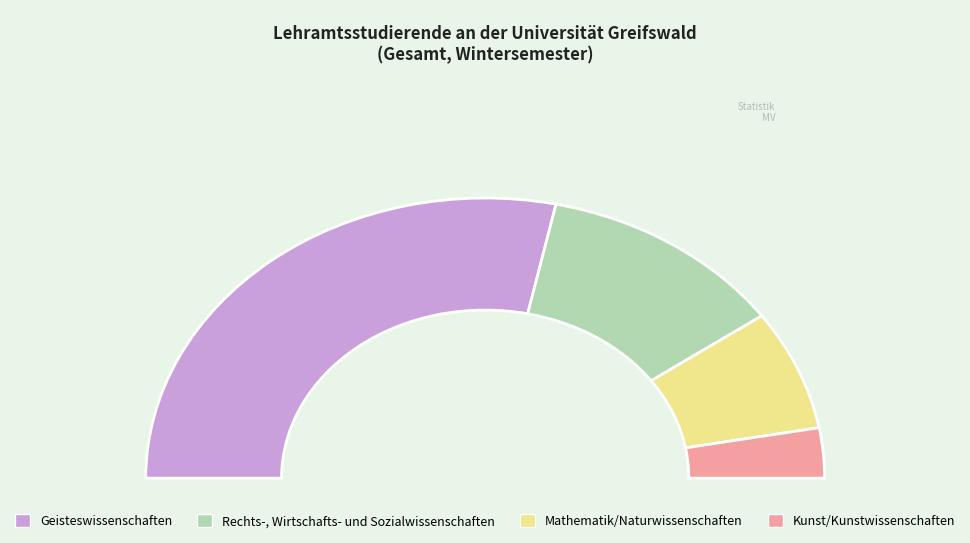

Combined, do Geisteswissenschaften and Kunst/Kunstwissenschaften account for over 50%?

Yes